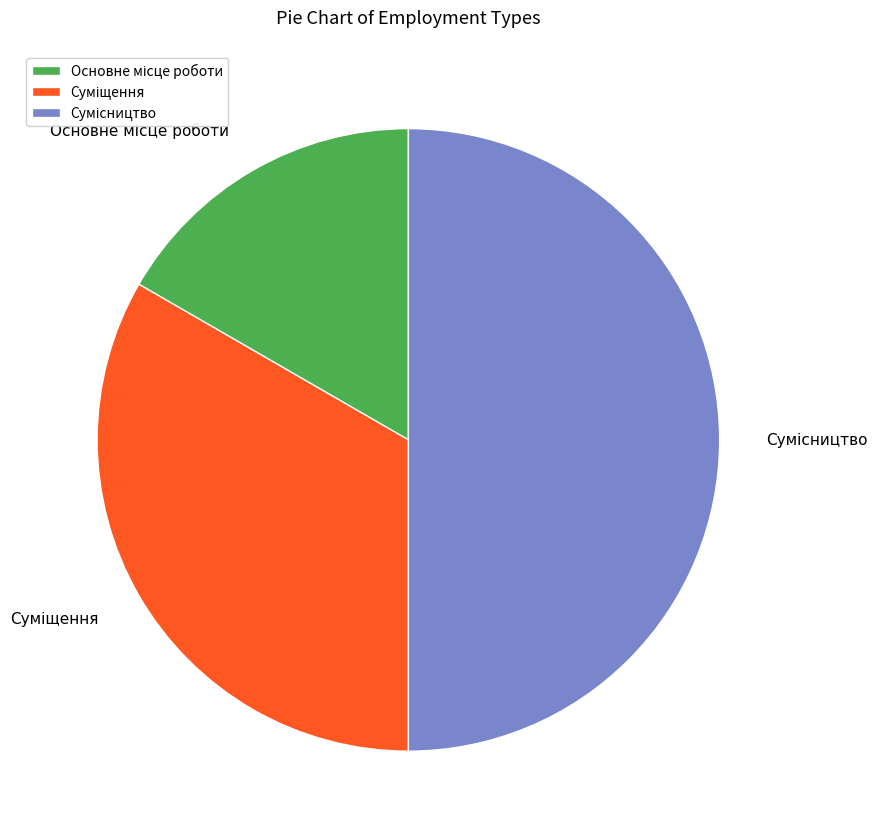

Do Основне місце роботи and Суміщення together represent more than half of the pie?

No